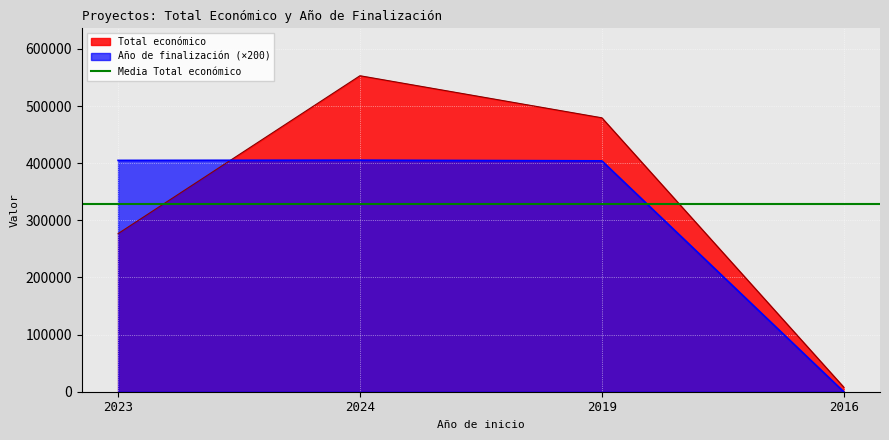

Reading left to right, extract all data points from this chart.

Total económico: 2023=276794	2024=553196	2019=479561	2016=7980
Año de finalización: 2023=405000	2024=405400	2019=404200	2016=0